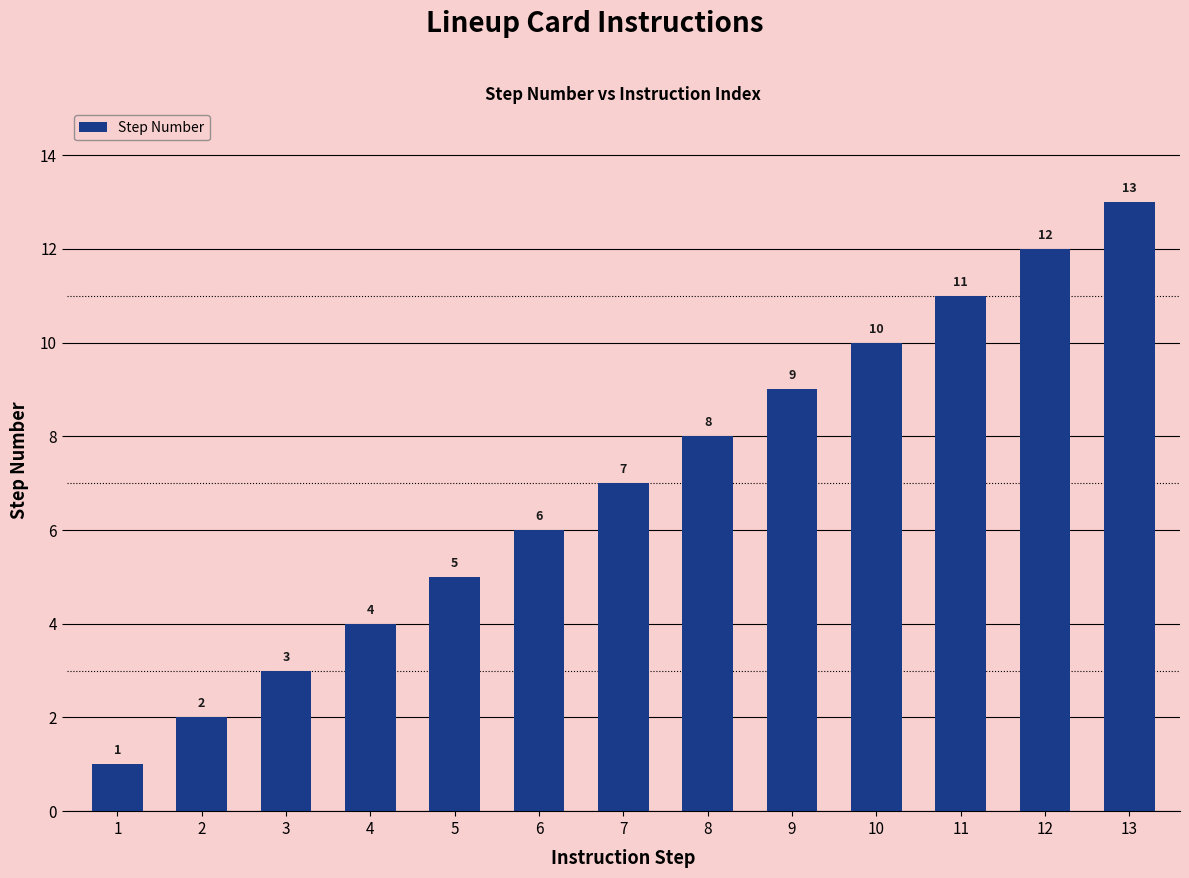

Rank the categories by value from highest to lowest.

13, 12, 11, 10, 9, 8, 7, 6, 5, 4, 3, 2, 1